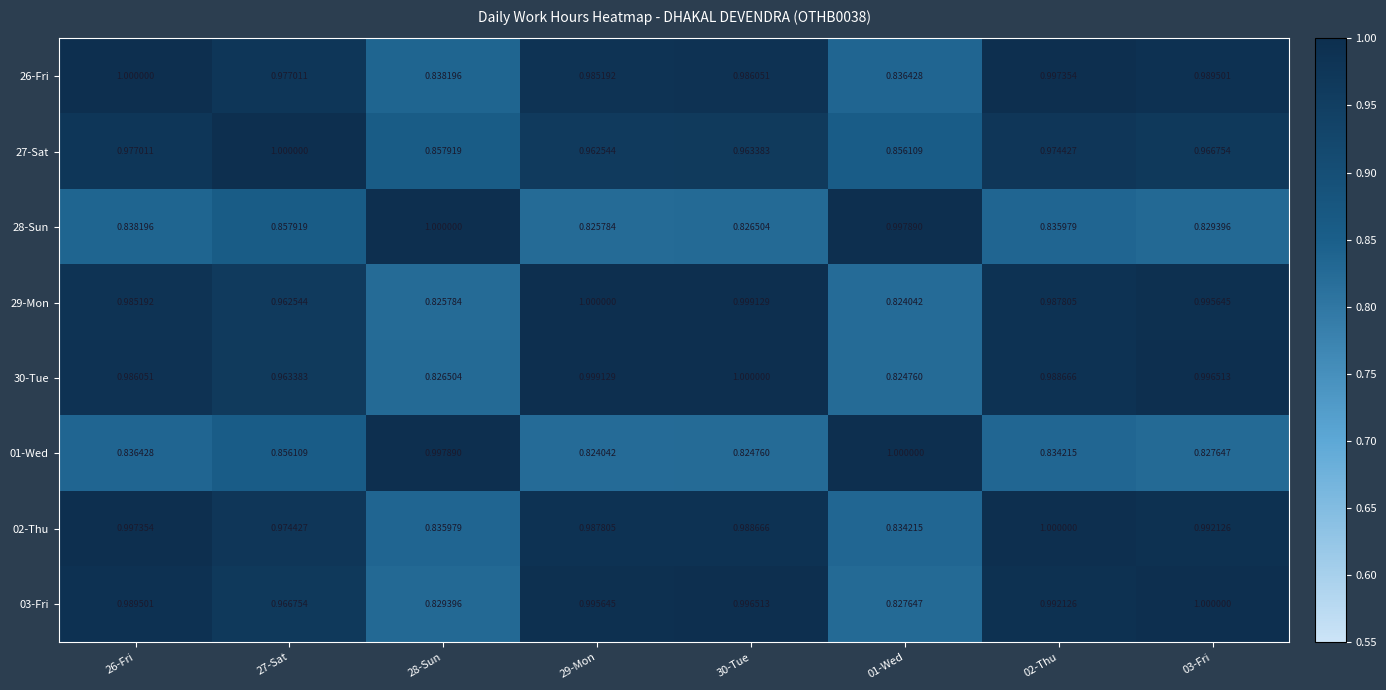

Is the value of 01-Wed at 27-Sat greater than the value of 03-Fri at 02-Thu?

No